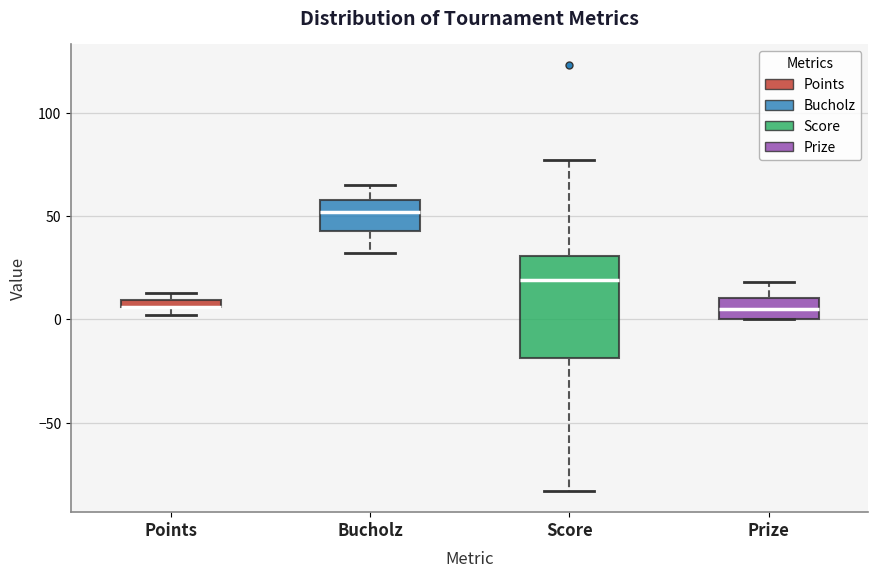

Which box is the tallest, from its lower edge to its upper edge?

Score